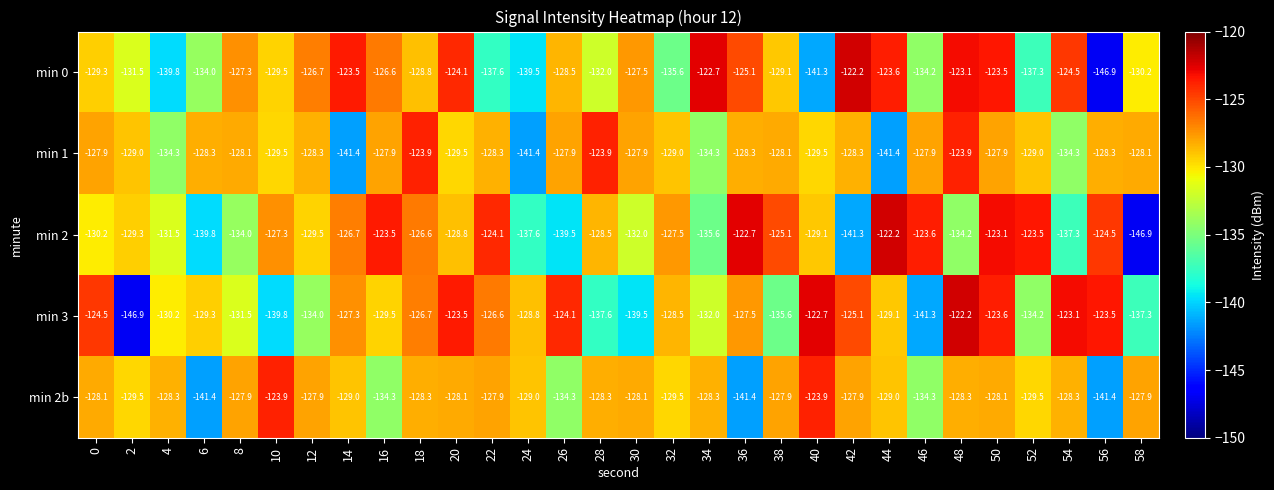

What is the sum of all min 3 values?

-3905.5